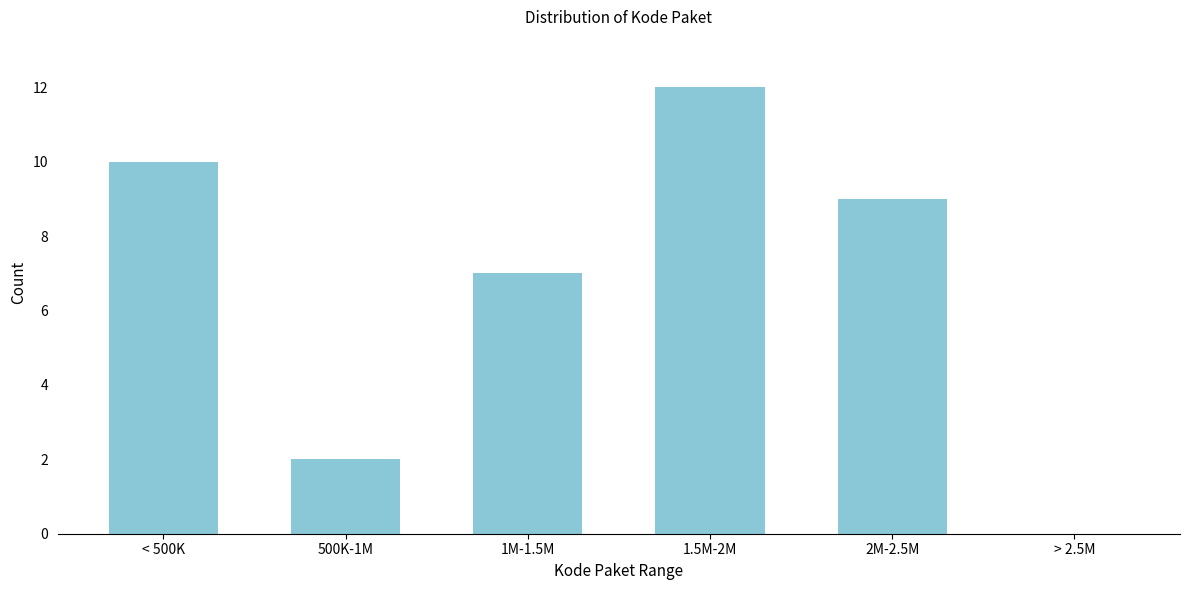

Reading left to right, list all the values displayed in this chart.

< 500K=10	500K-1M=2	1M-1.5M=7	1.5M-2M=12	2M-2.5M=9	> 2.5M=0